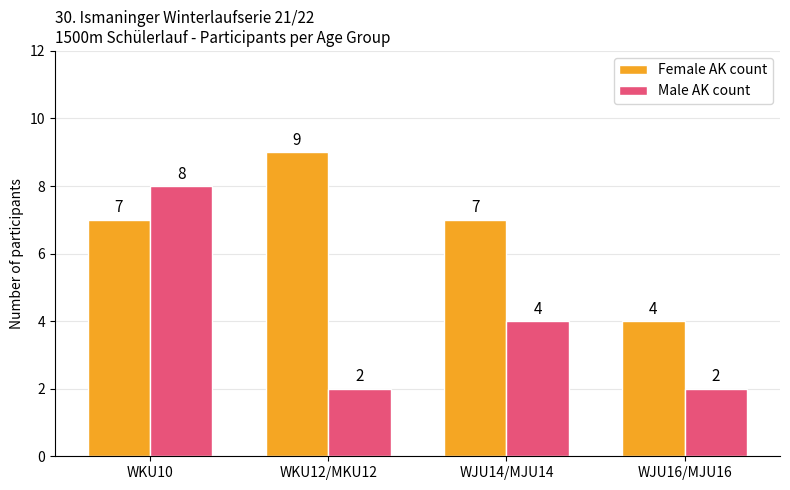

How many distinct data groups are displayed?

2